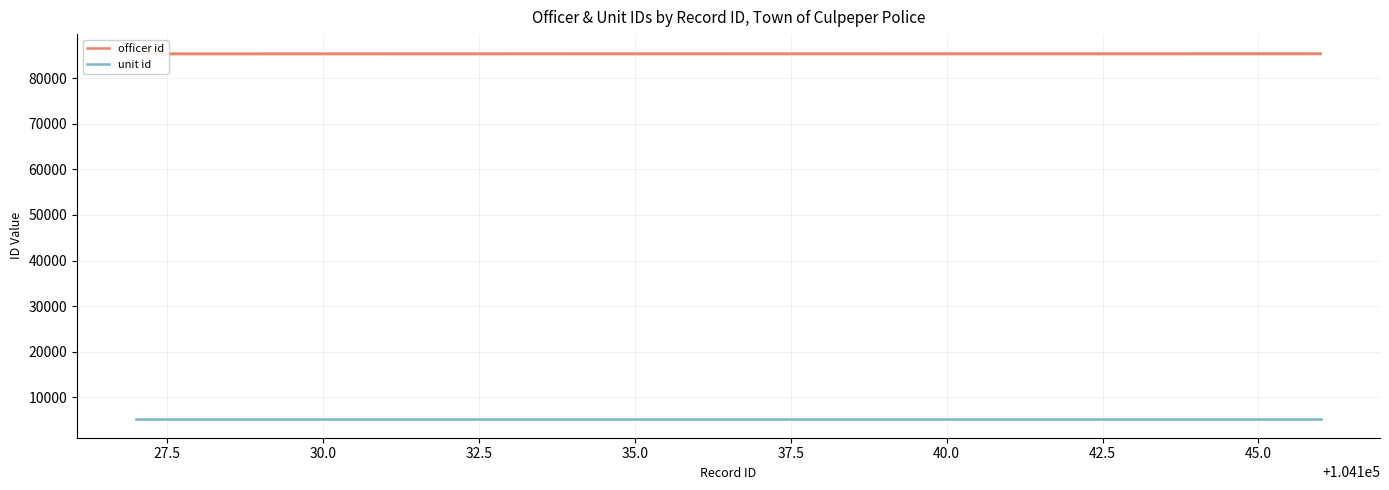

What is the sum of all officer id values?

1708230